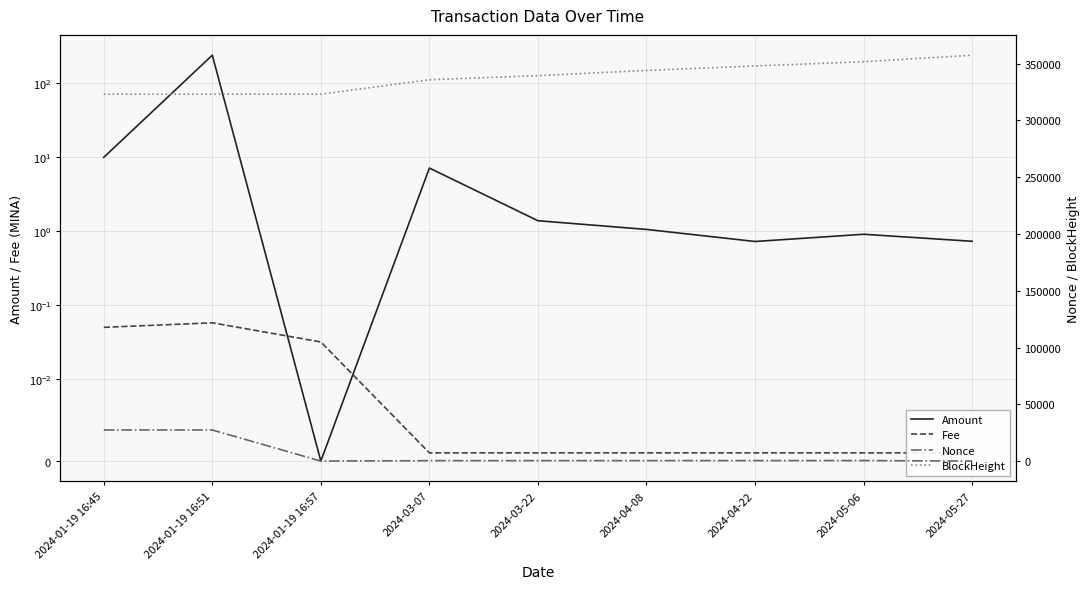

In Fee, how many points are higher than both neighbors (excluding endpoints)?

1